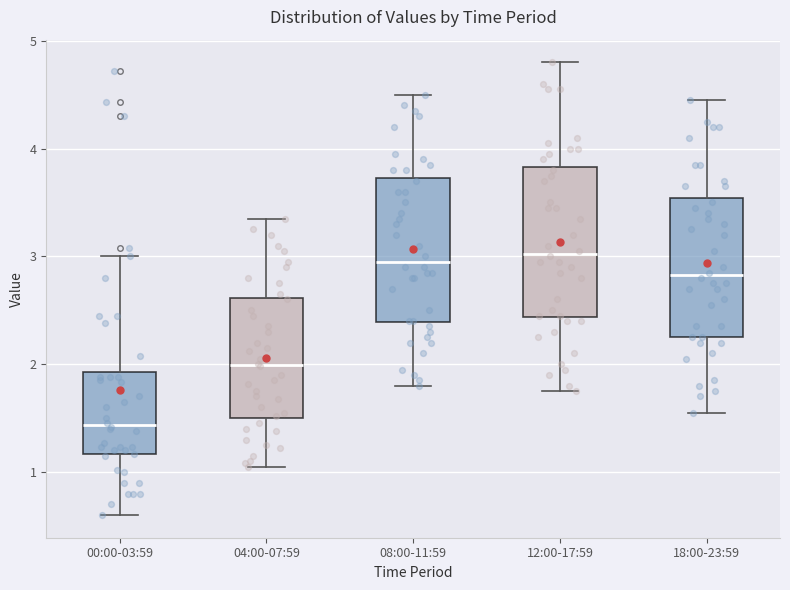

Reading left to right, read every box against the y-axis: the position of its median line, the range the box covers, and the ends of its whiskers. The values are not printed on the chart, so give them approximately, as read against the axis.

00:00-03:59: median 1.4, box 1.2 to 1.9, whiskers 0.6 to 3.0
04:00-07:59: median 2.0, box 1.5 to 2.6, whiskers 1.1 to 3.4
08:00-11:59: median 3.0, box 2.4 to 3.7, whiskers 1.8 to 4.5
12:00-17:59: median 3.0, box 2.4 to 3.8, whiskers 1.8 to 4.8
18:00-23:59: median 2.8, box 2.3 to 3.5, whiskers 1.6 to 4.5